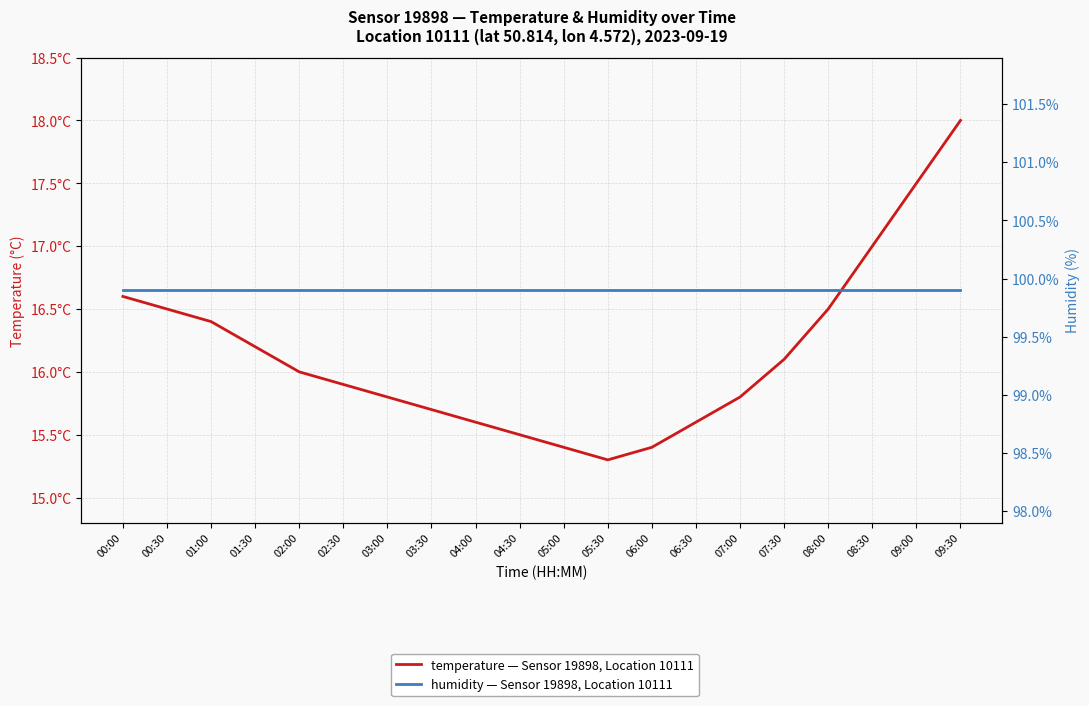

At which category does the chart reach its minimum across all series?

05:30